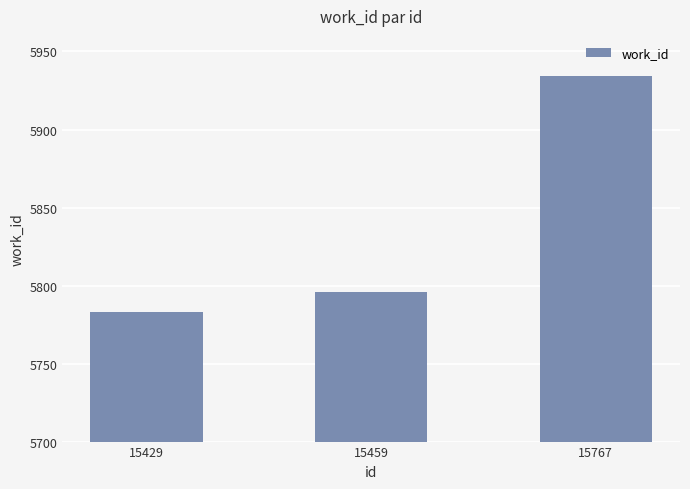

What is the maximum value shown in the chart?

5934